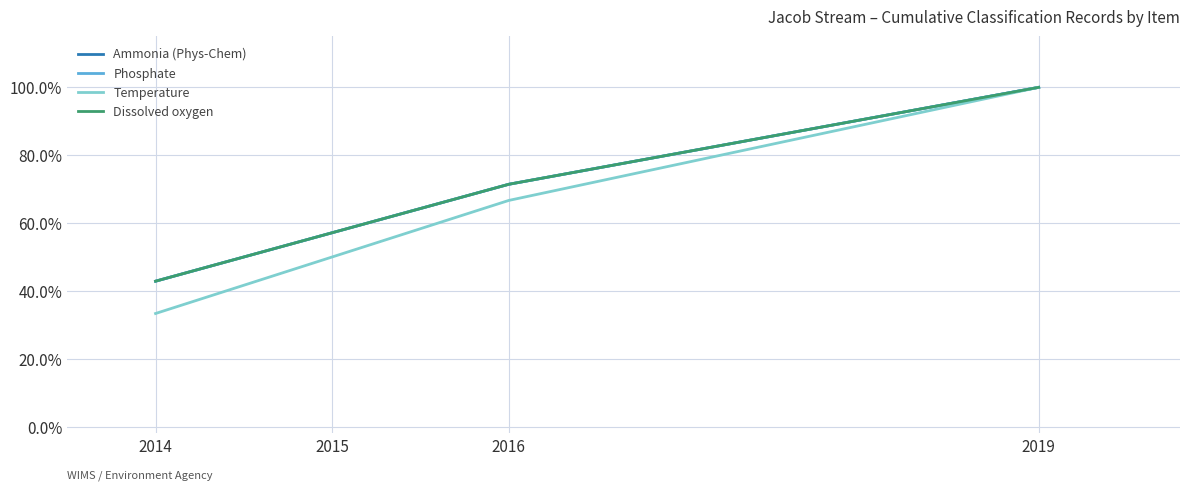

Does the chart have visible grid lines?

Yes